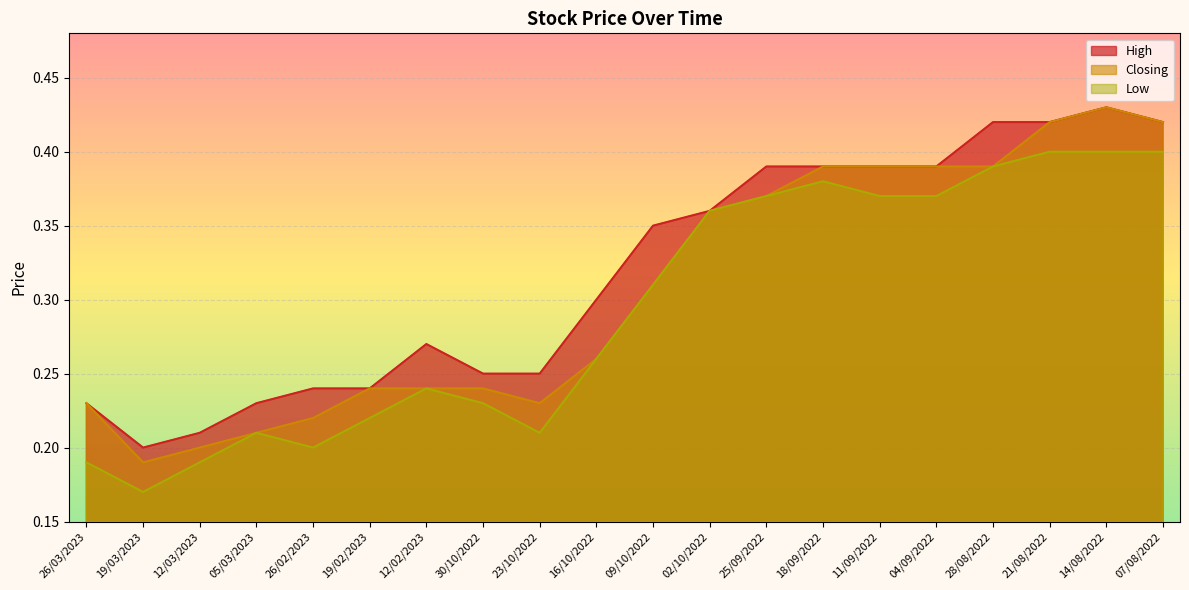

True or false: Low and High intersect in this chart.

False